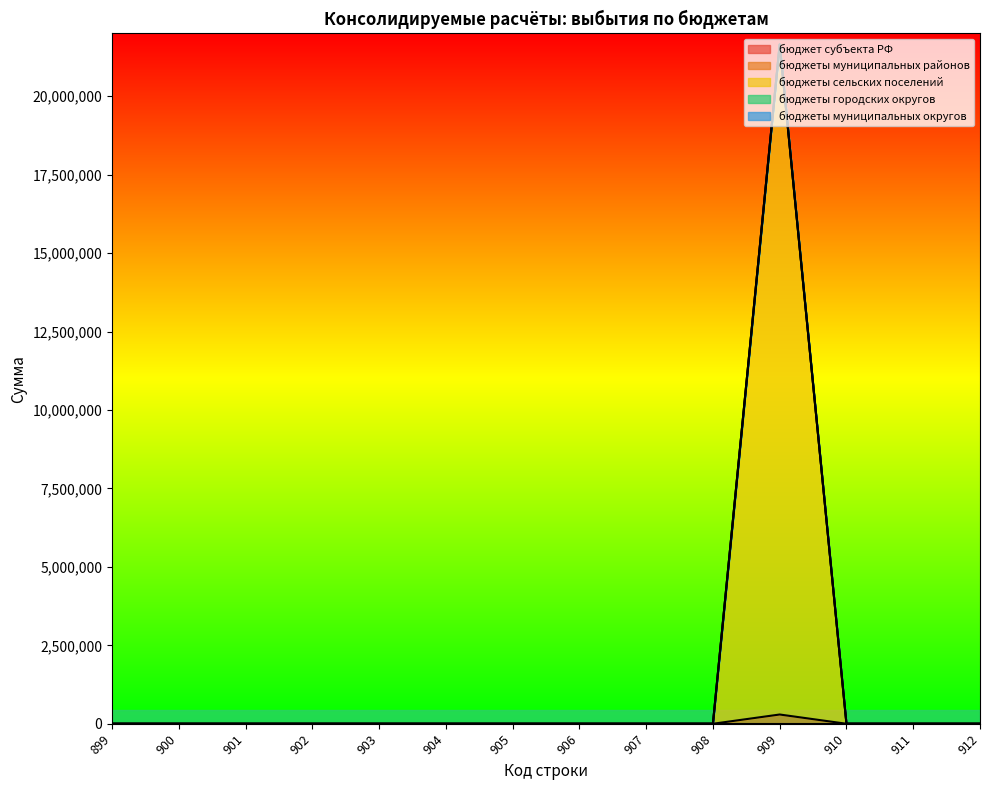

The бюджеты сельских поселений series shows 0.0 at 910. True or false?

True